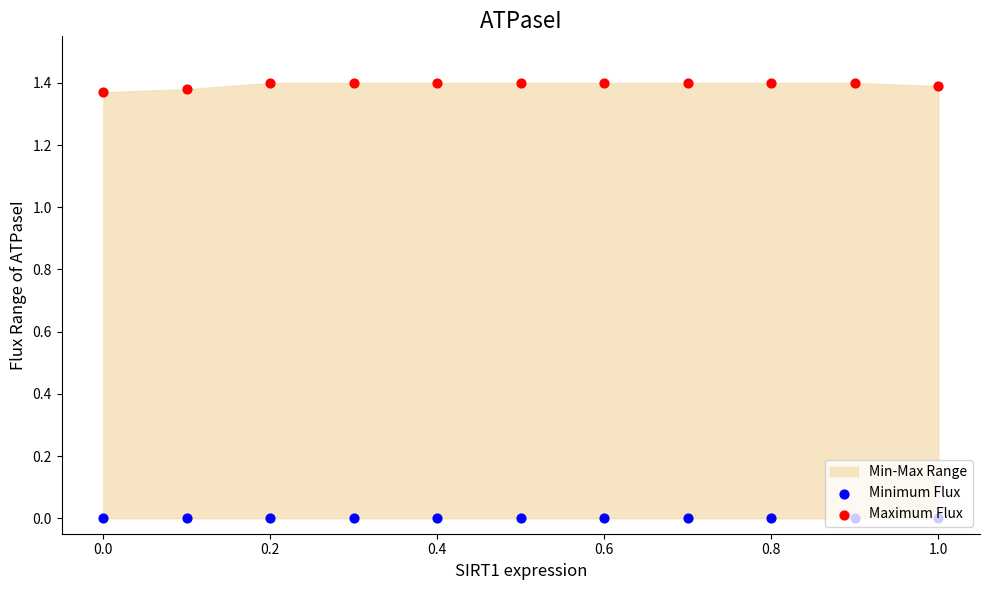

Which series reaches the maximum Y coordinate?

Maximum Flux